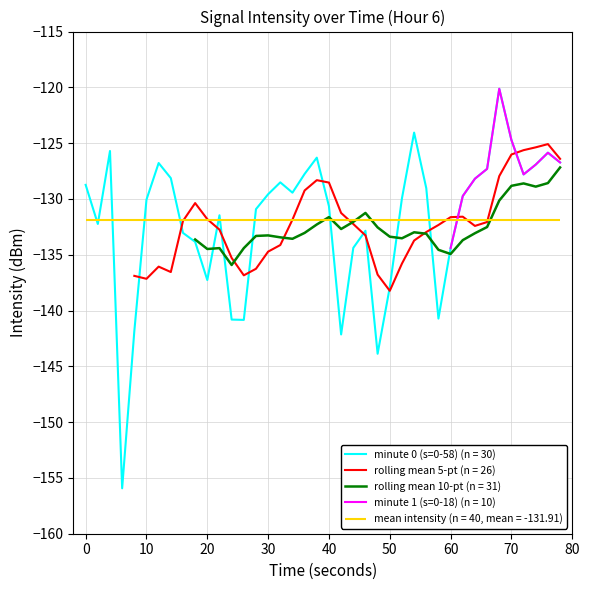

Which category has the lowest value in the minute 1 (s=0-18) (n = 10) series?

60